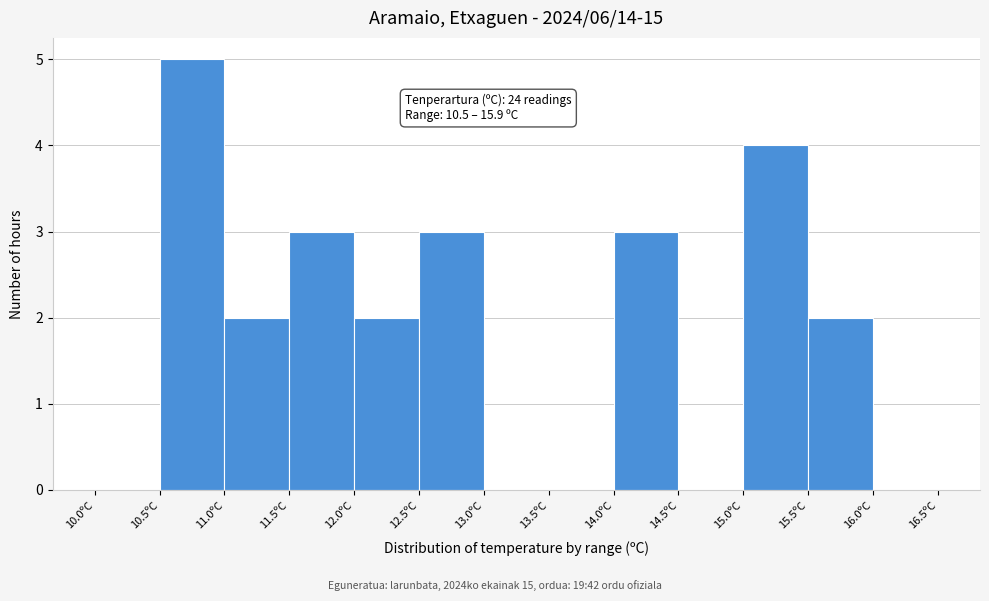

Over which range of the x-axis is the bar tallest?

10.5 to 11.0